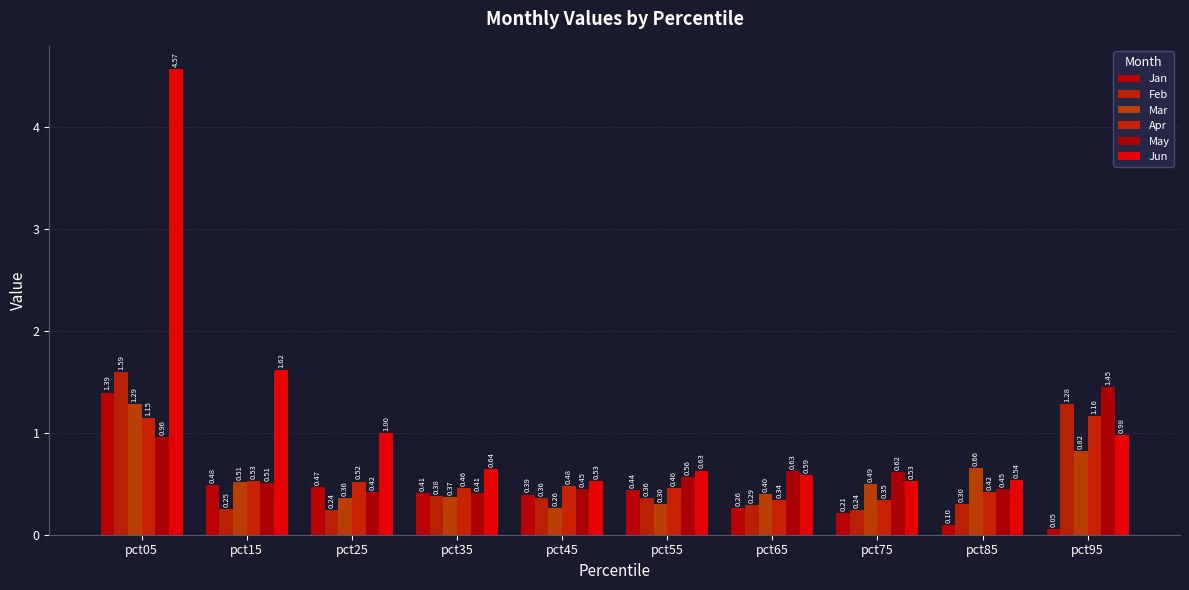

Rank the series at pct85 from lowest to highest value.

Jan, Feb, Apr, May, Jun, Mar